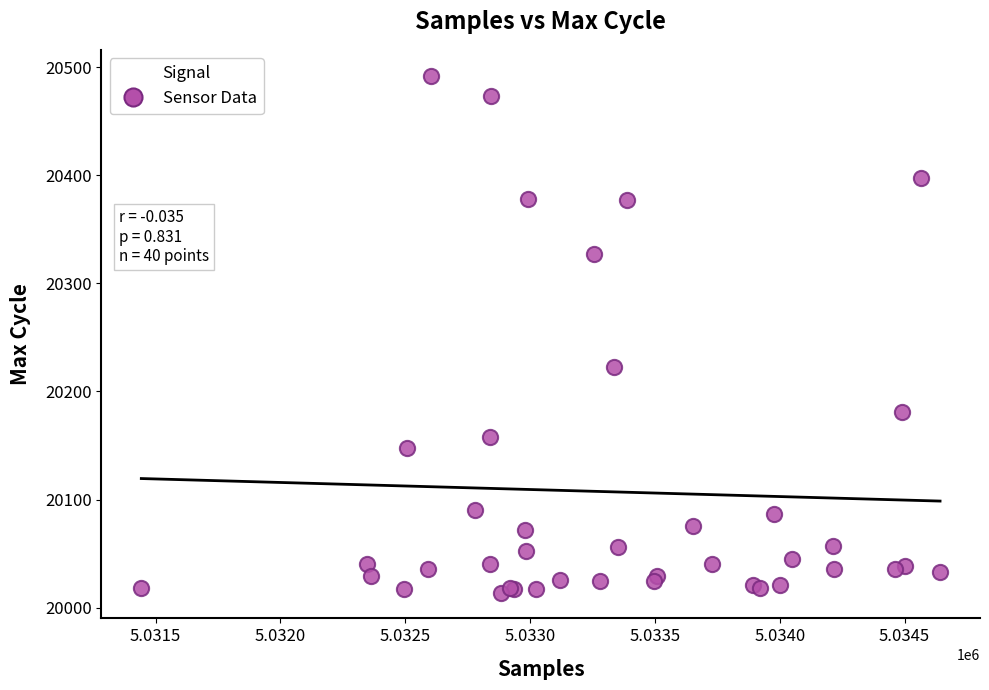

What Y value in the scatter plot is closest to 20253?

20223